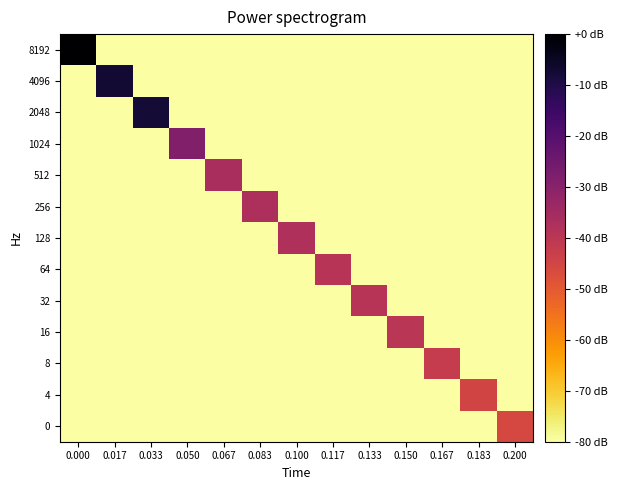

At 0.017, list the series in order from smallest to largest.

8192, 2048, 1024, 512, 256, 128, 64, 32, 16, 8, 4, 0, 4096